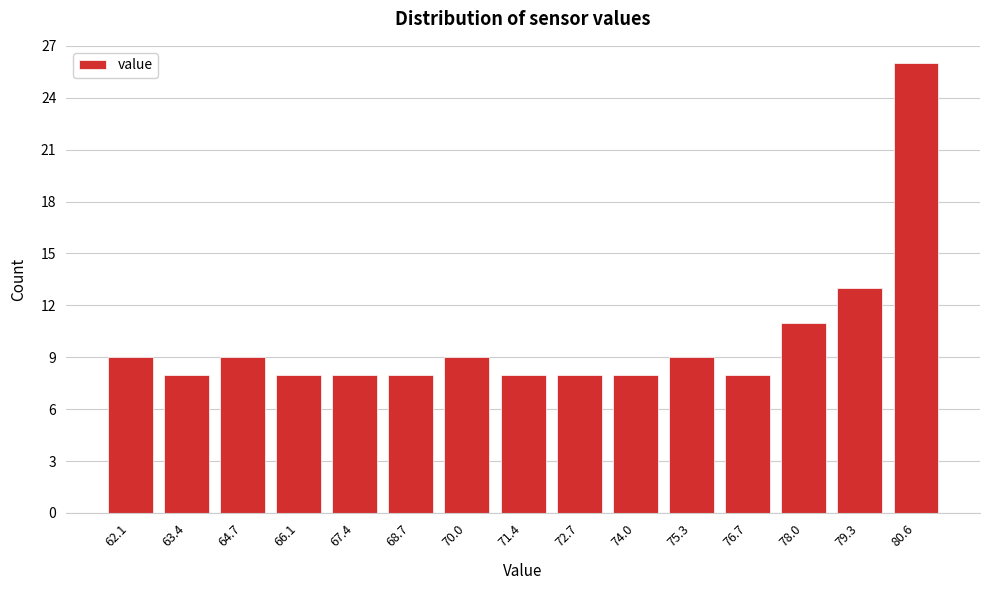

Reading left to right, extract all data points from this chart.

62.1=9	63.4=8	64.7=9	66.1=8	67.4=8	68.7=8	70.0=9	71.4=8	72.7=8	74.0=8	75.3=9	76.7=8	78.0=11	79.3=13	80.6=26